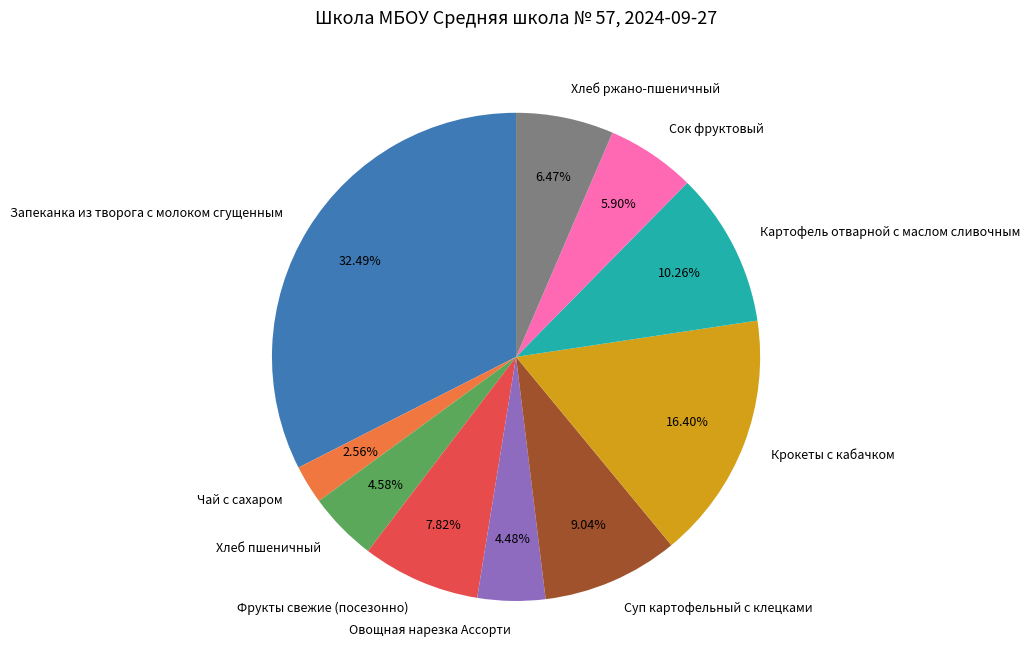

To the nearest percent, what is the difference between the Сок фруктовый and Чай с сахаром slice percentages?

3%